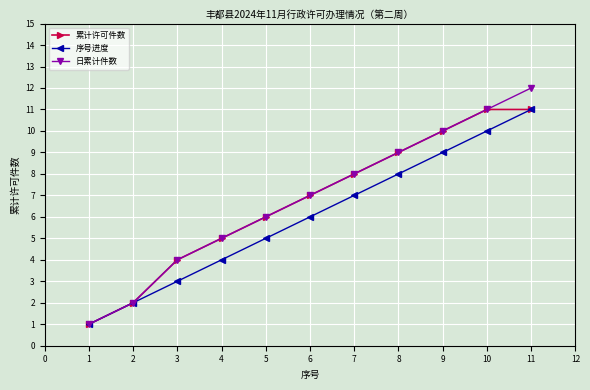

True or false: 日累计件数 has more than 1 interior local peaks.

False